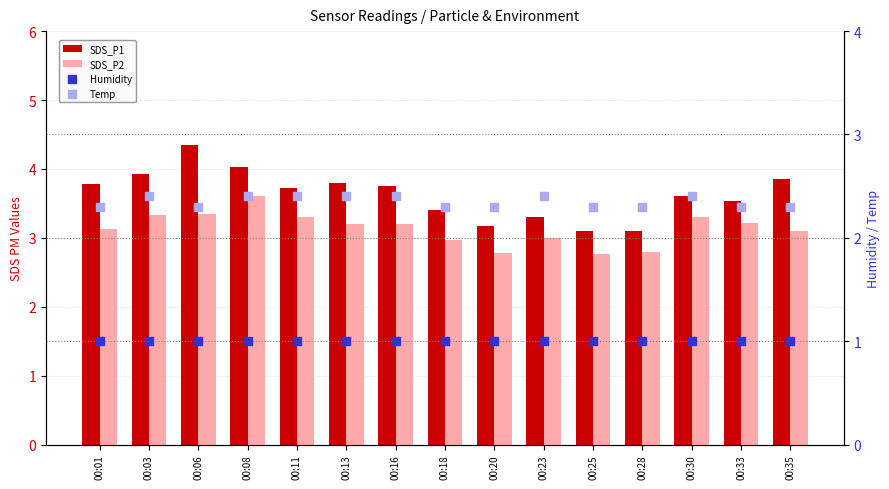

Which series has the widest spread of Y values?

SDS_P1